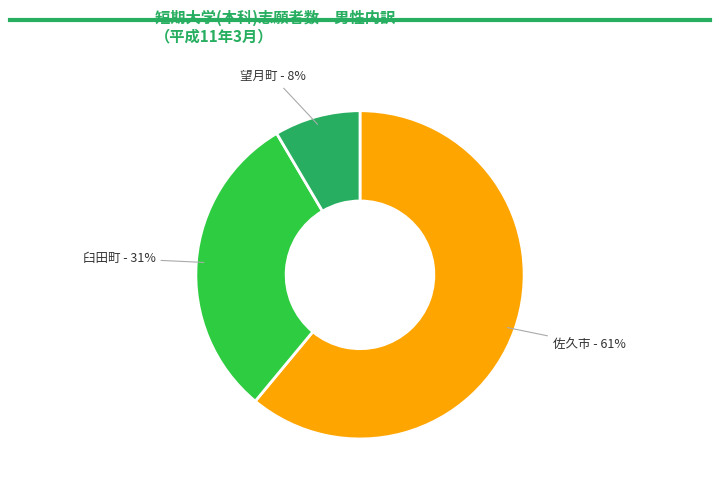

Does any single category account for the majority?

Yes